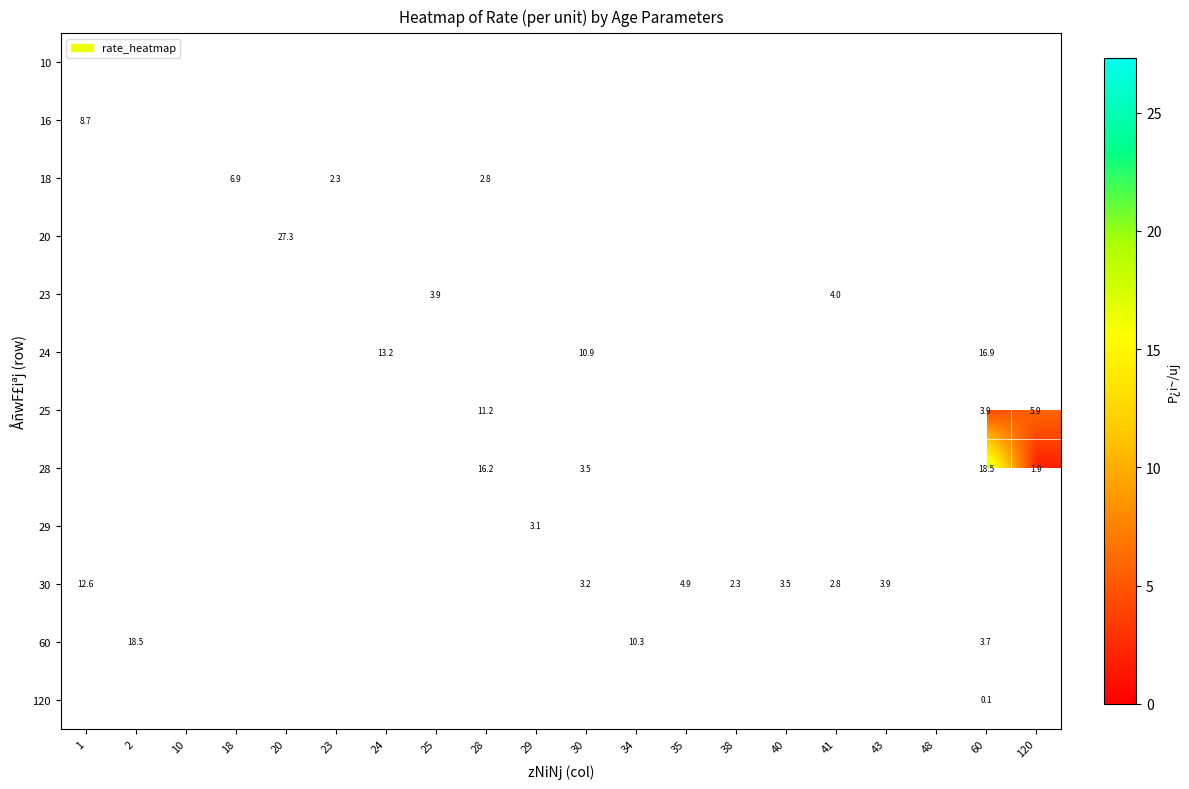

True or false: 25 has a value of 19.8 at 28.

False